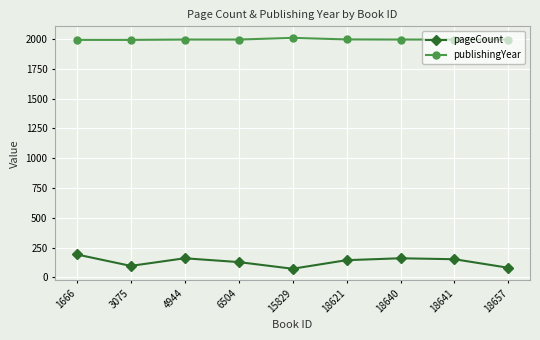

True or false: publishingYear has a value of 1997 at 18640.

True